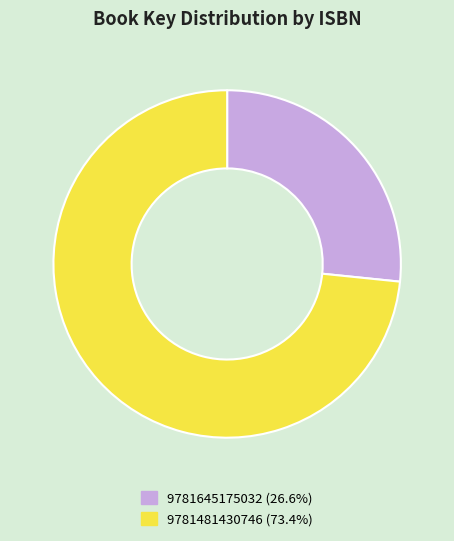

How many segments does this pie chart have?

2